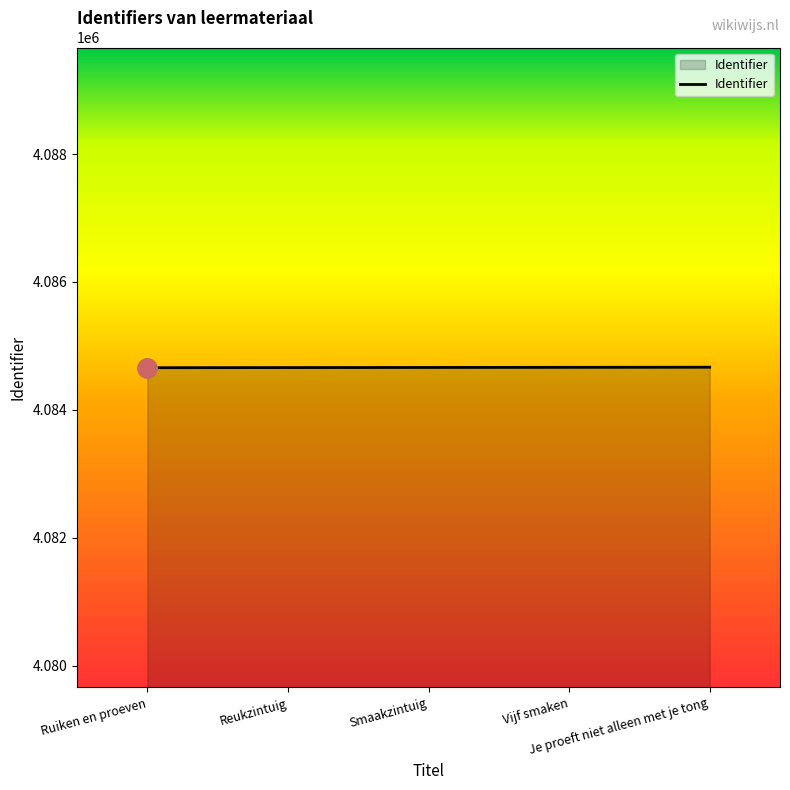

What is the difference between the maximum and minimum values?

8